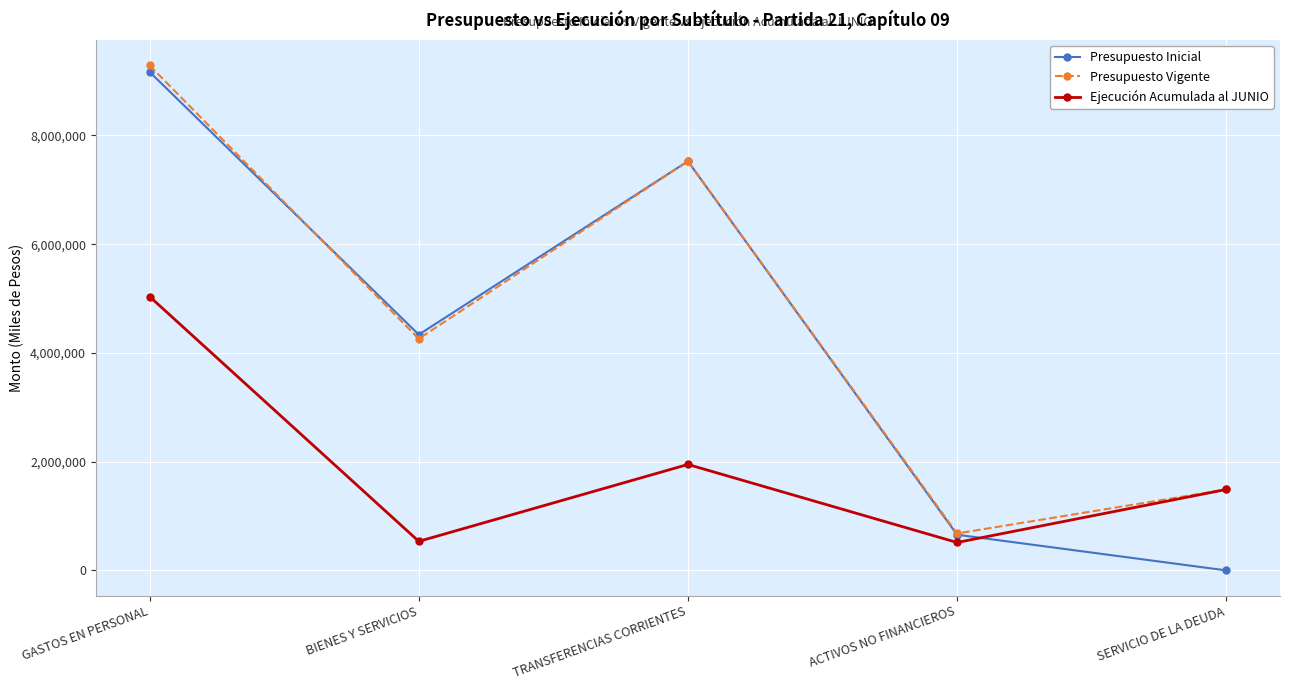

How many interior local peaks does the Presupuesto Vigente series have?

1